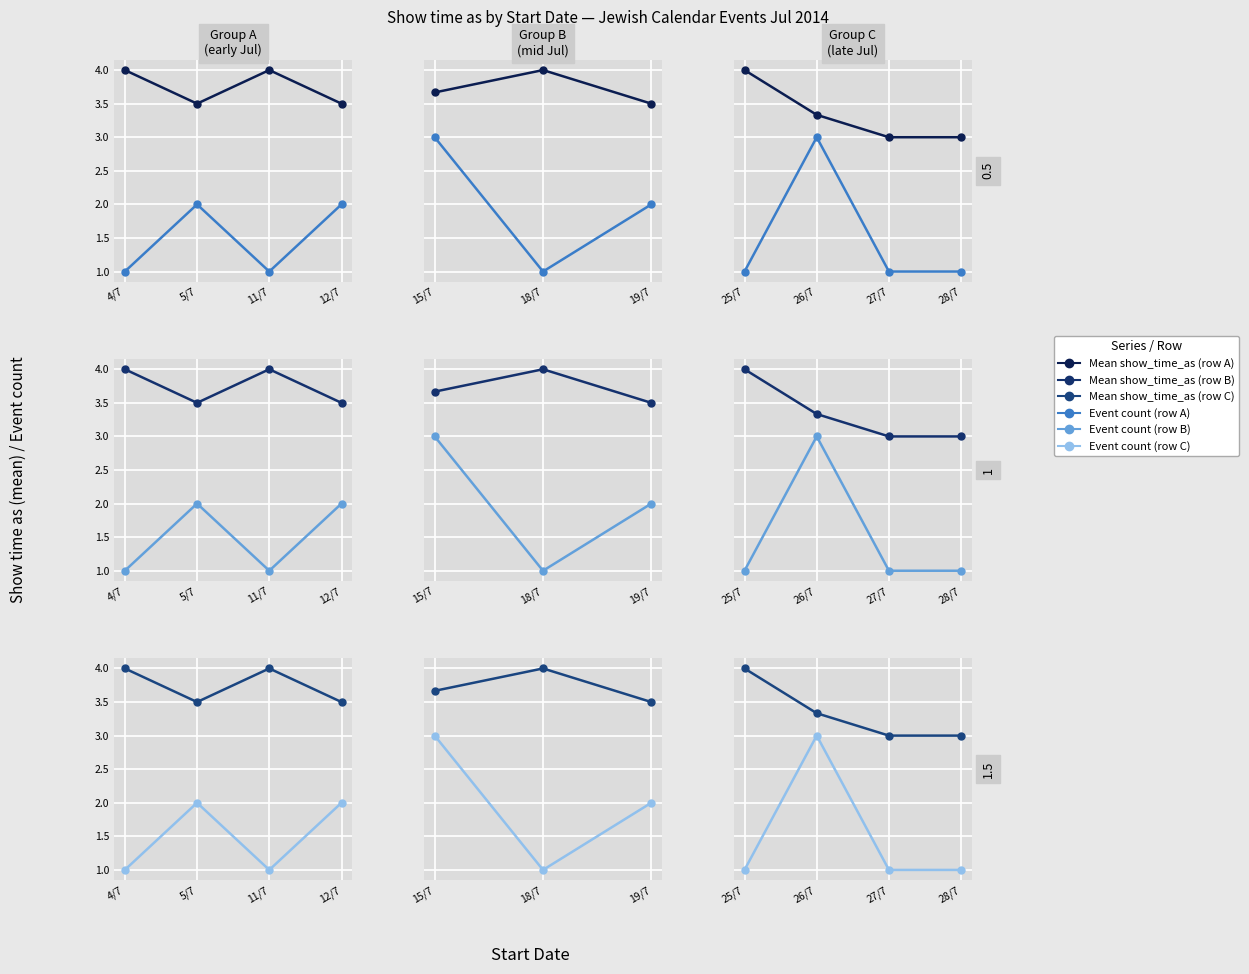

Does the chart display data point markers on the line(s)?

Yes